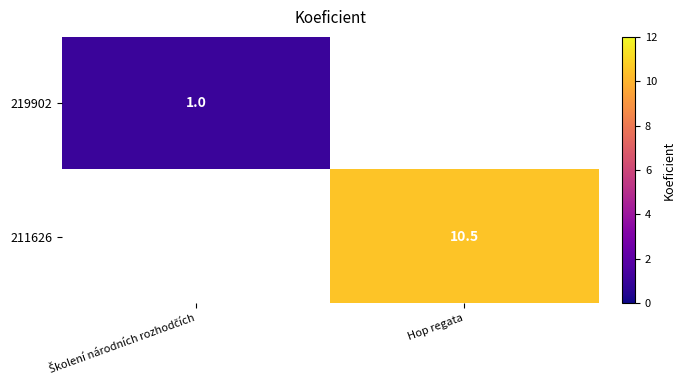

The value of 211626 at Hop regata is 13.7. True or false?

False